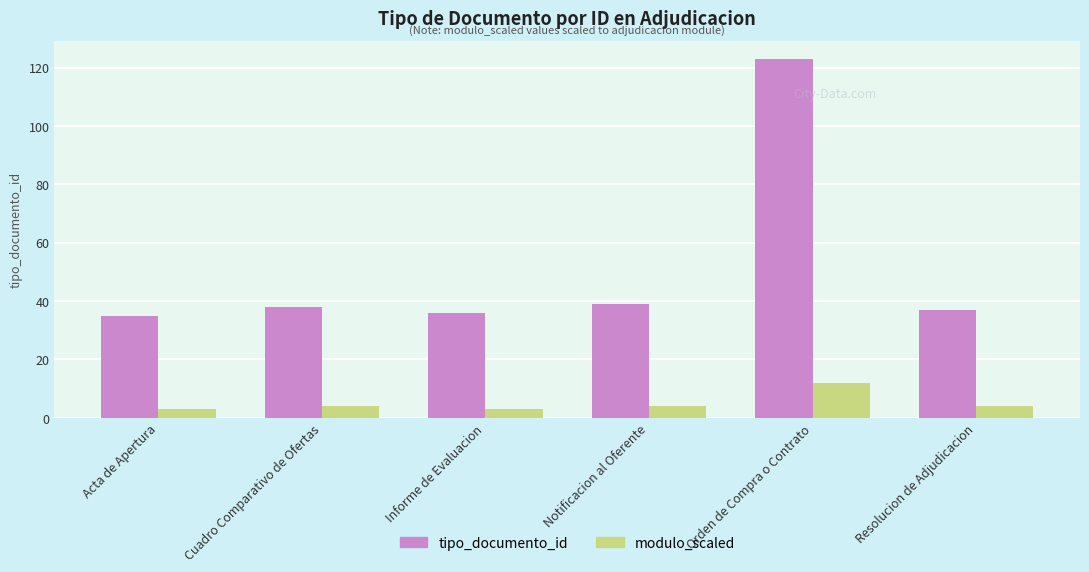

What value does the tipo_documento_id series have at Acta de Apertura?

35